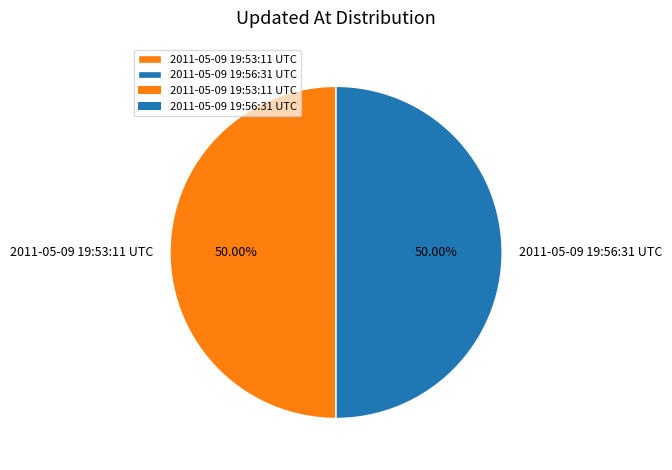

To the nearest percent, what portion does 2011-05-09 19:53:11 UTC represent?

50%